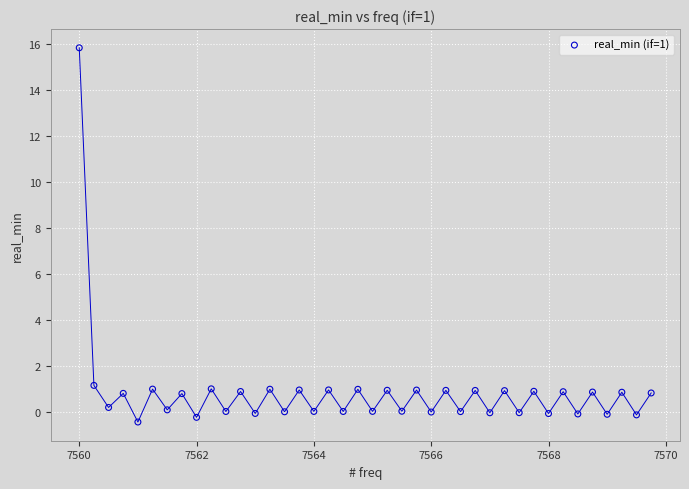

What is the range of Y values (max minus min)?

16.2